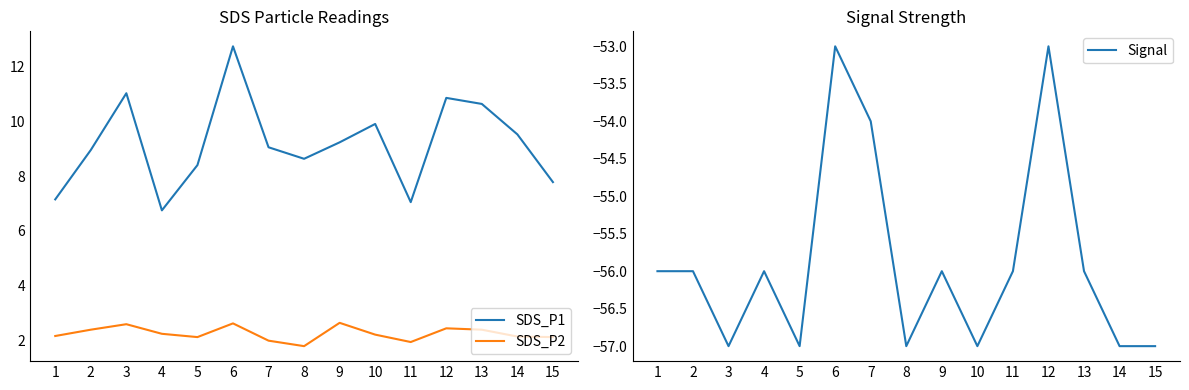

True or false: SDS_P2 and Signal cross at least once.

False